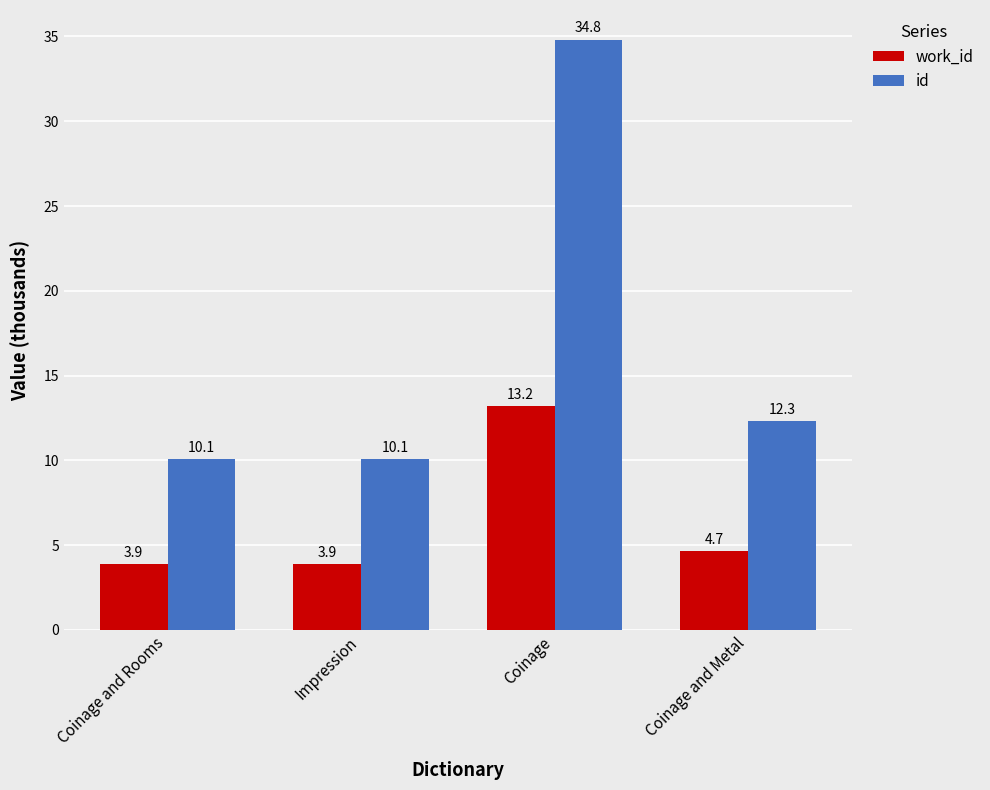

What is the minimum value for id?

10.1